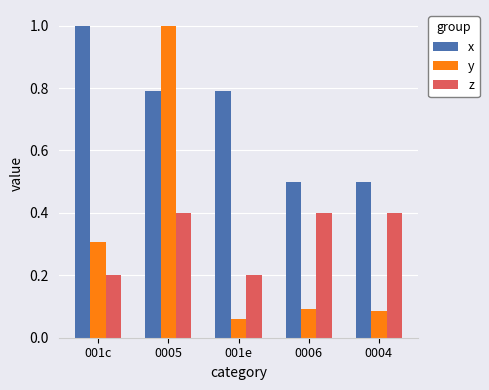

At which category is the sum across all series the highest?

0005